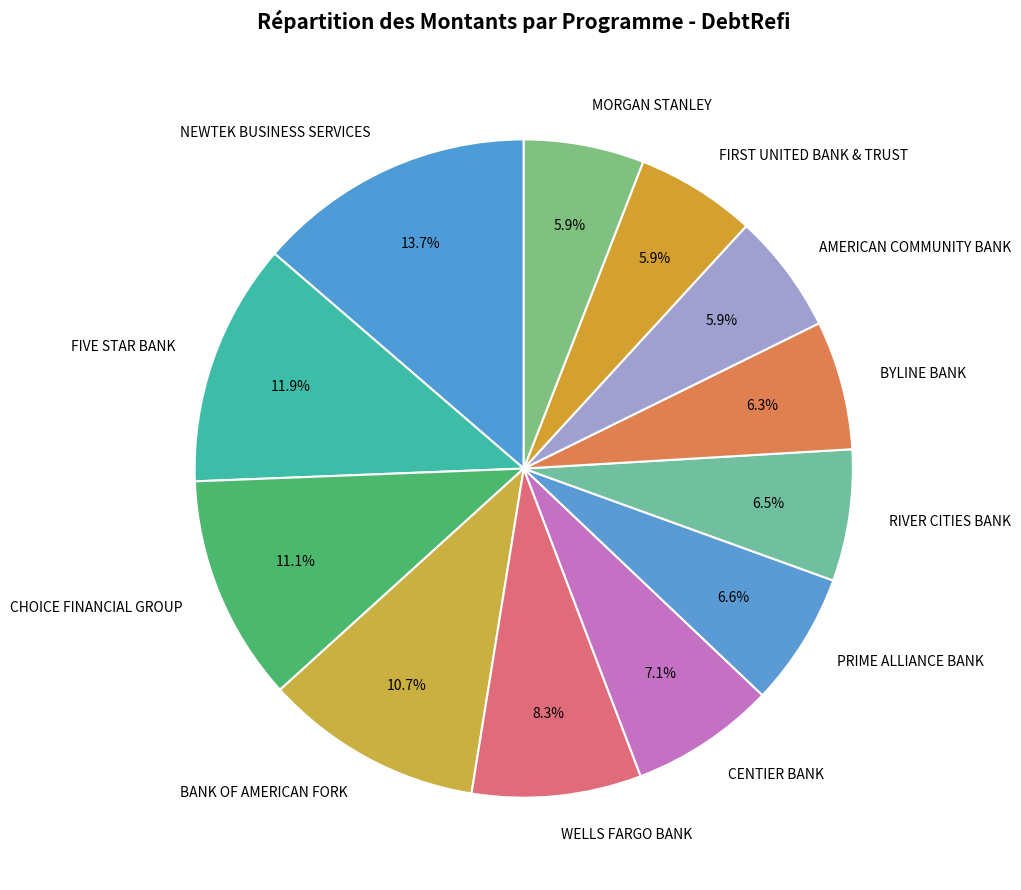

Is there a majority slice in this chart?

No